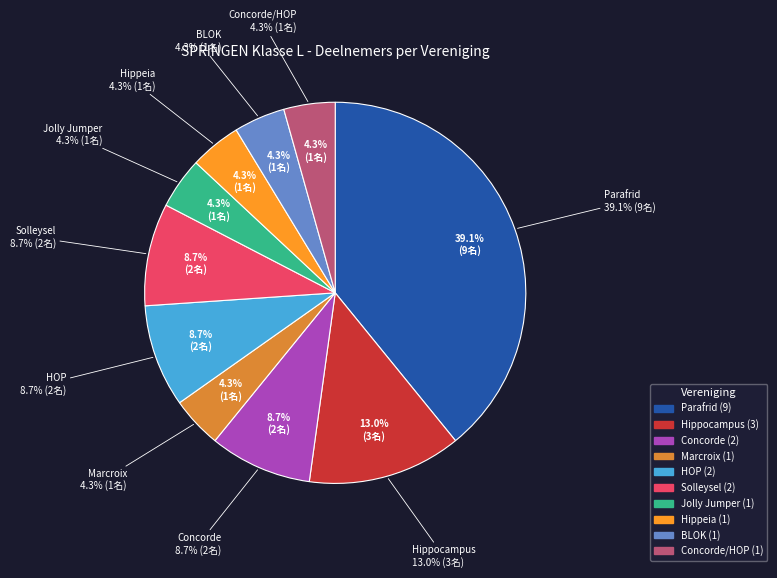

To the nearest percent, what is the average slice percentage?

10%